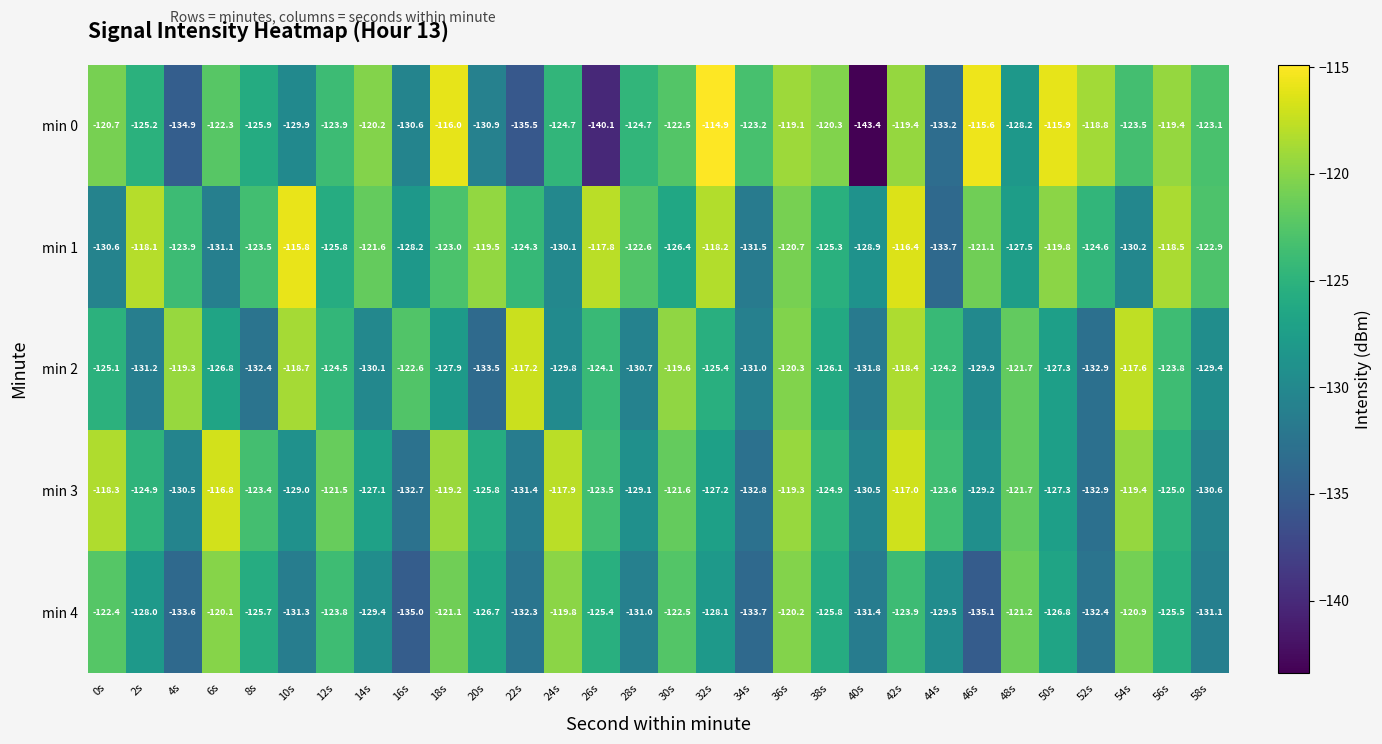

Which series has the widest spread of values?

min 0